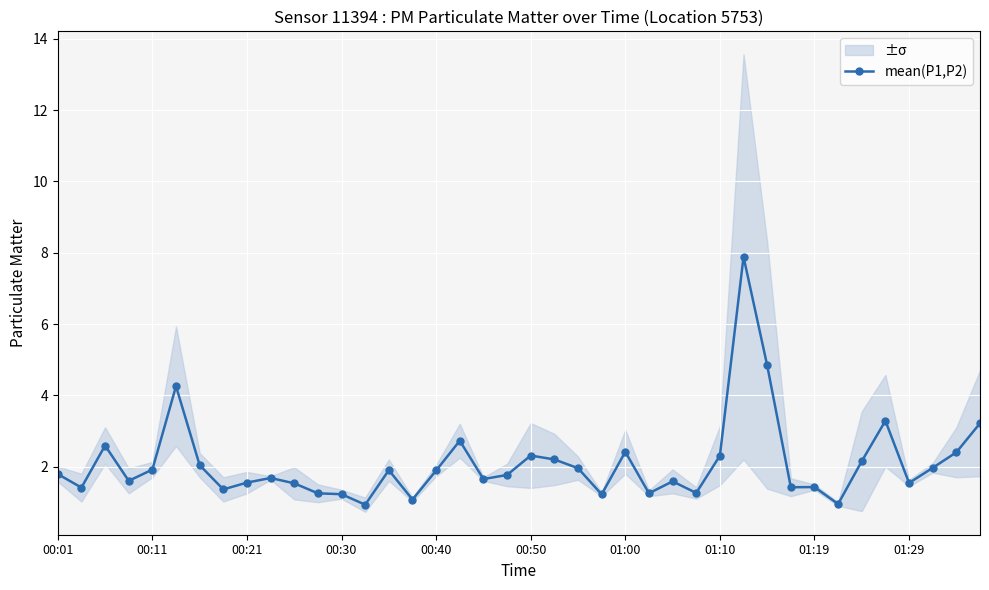

True or false: the data shows 3.2 at 39.

True